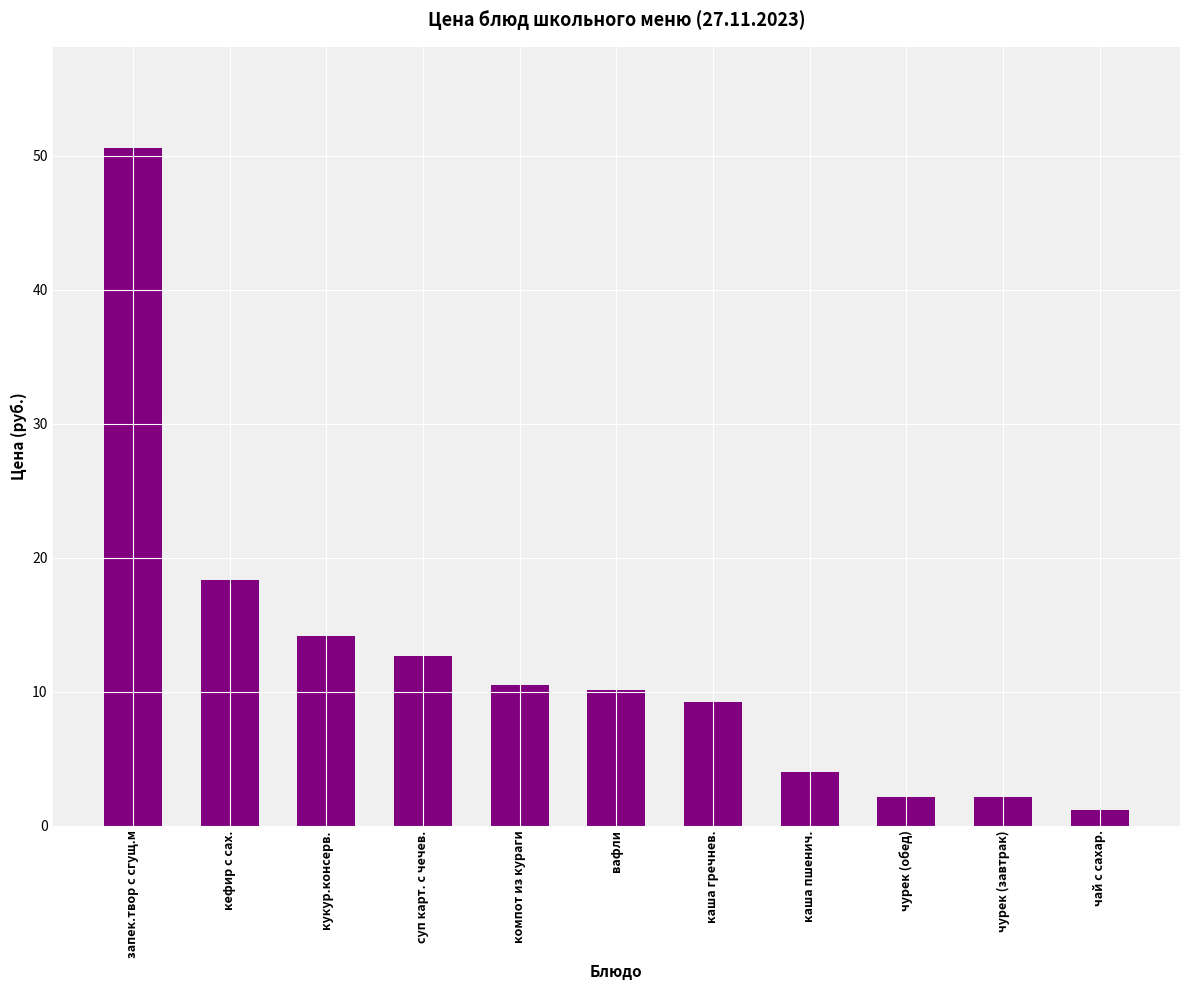

What is the approximate value at кукур.консерв.?

14.2